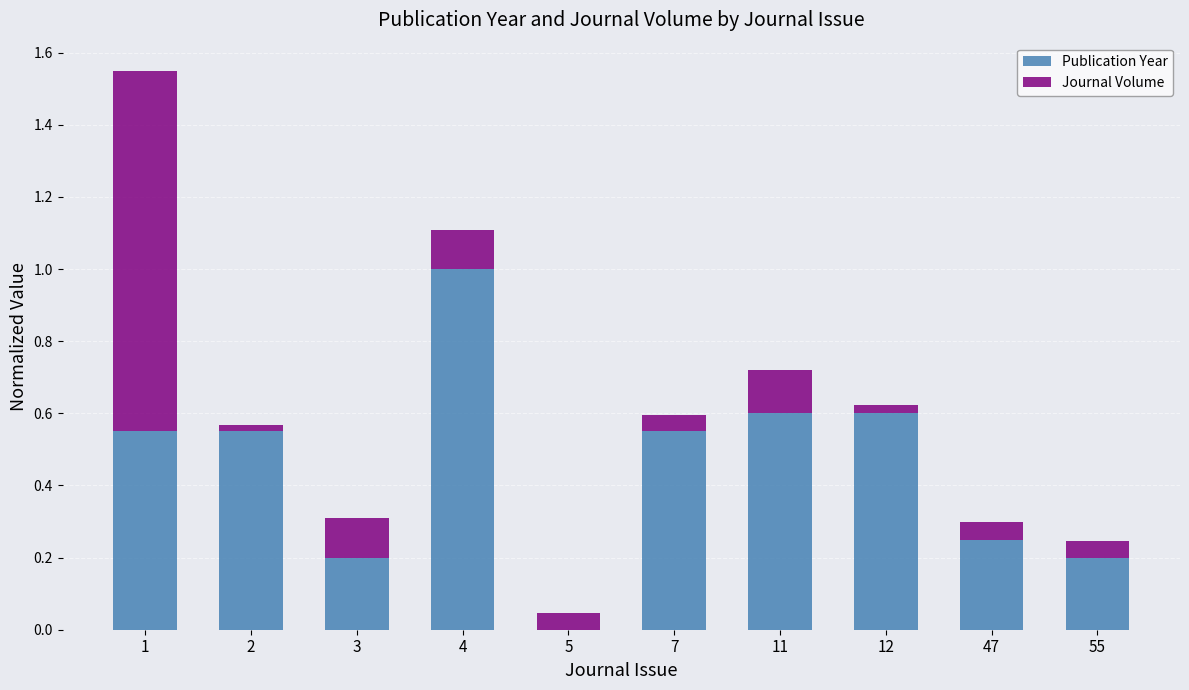

What is the total value across all series at 2?

0.6